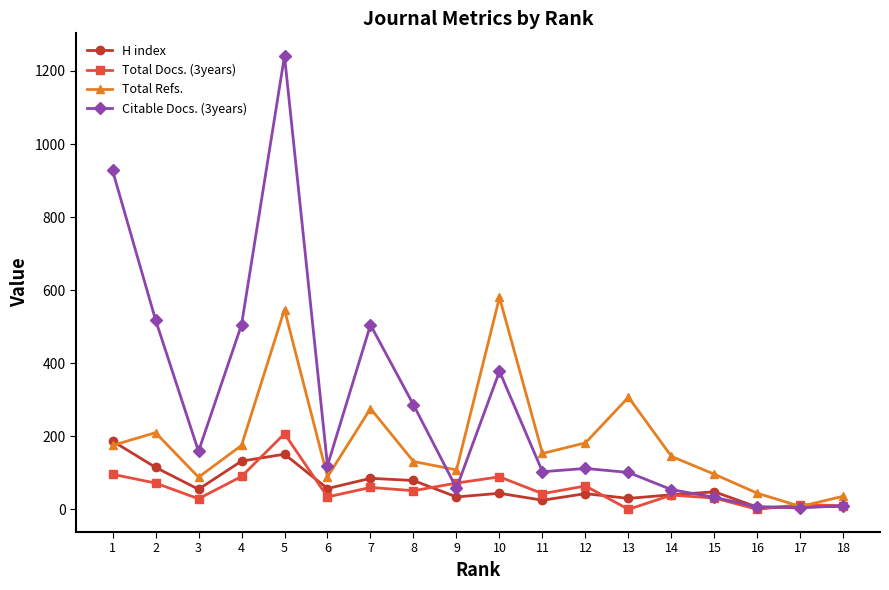

What is the sum of all Total Docs. (3years) values?

1000